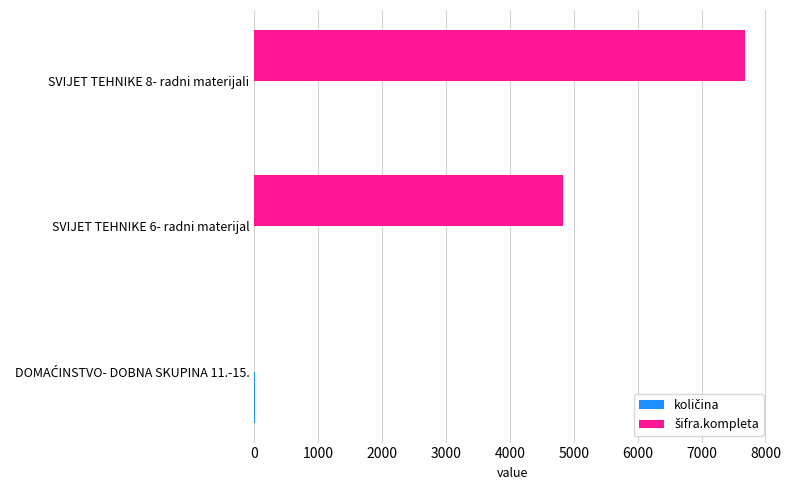

At which category is the sum across all series the highest?

SVIJET TEHNIKE 8- radni materijali